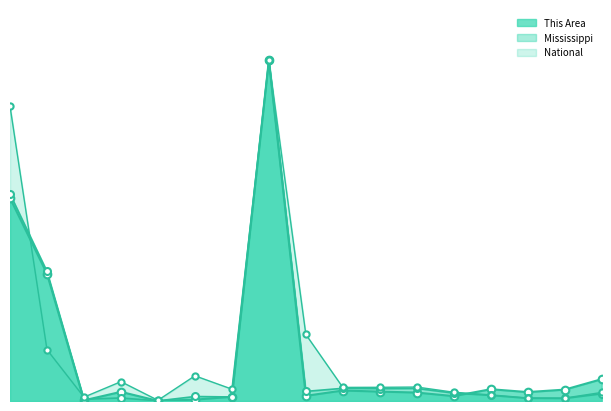

Which series has the largest Y range (max minus min)?

This Area